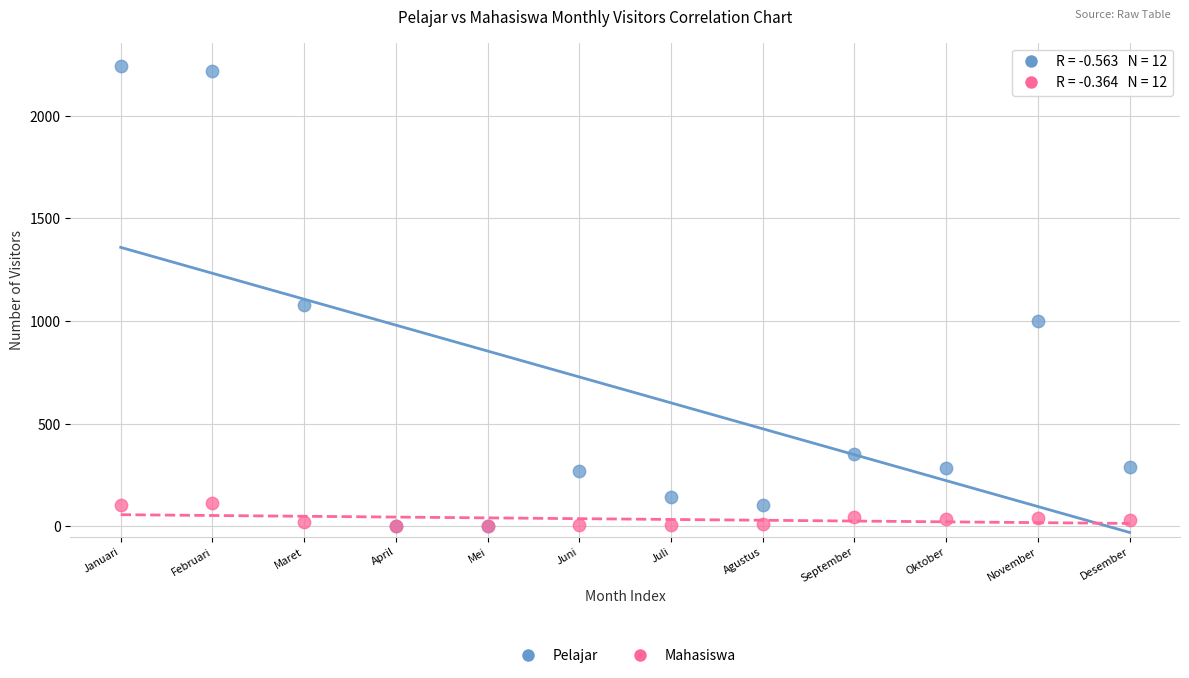

What are all the series names shown in the legend?

Pelajar, Mahasiswa